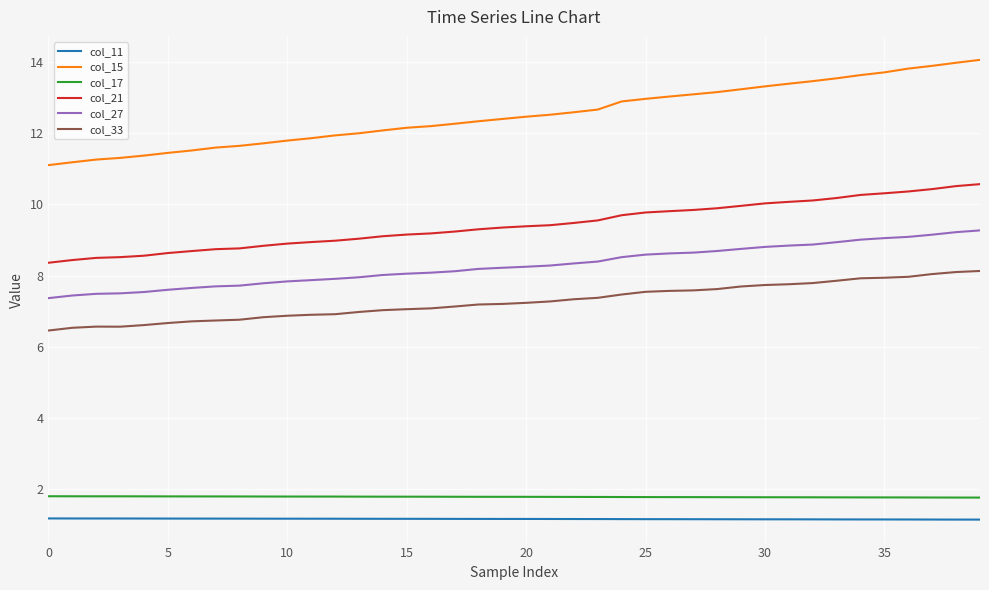

What is the difference between the maximum and minimum values in the col_21 series?

2.2